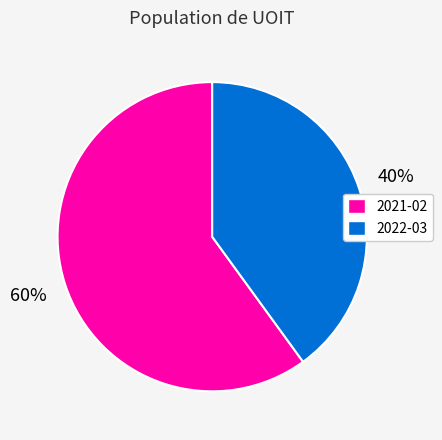

How many segments does this pie chart have?

2